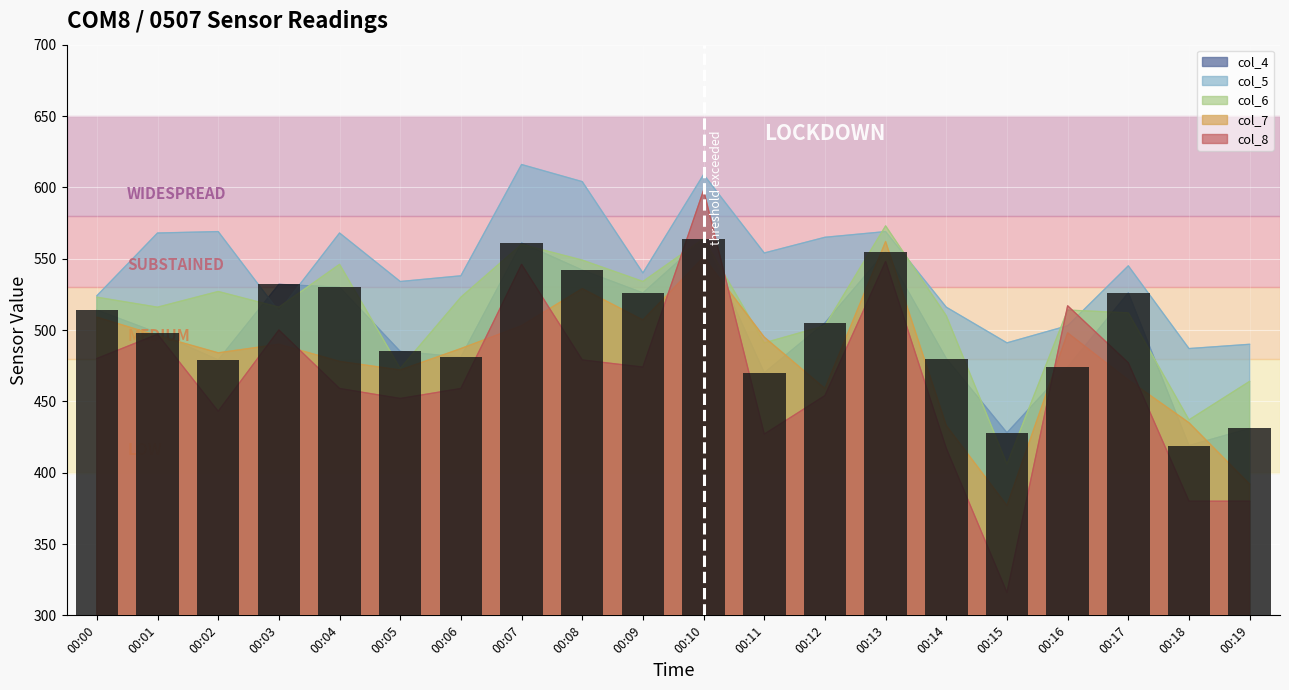

How many categories are shown in the chart?

20